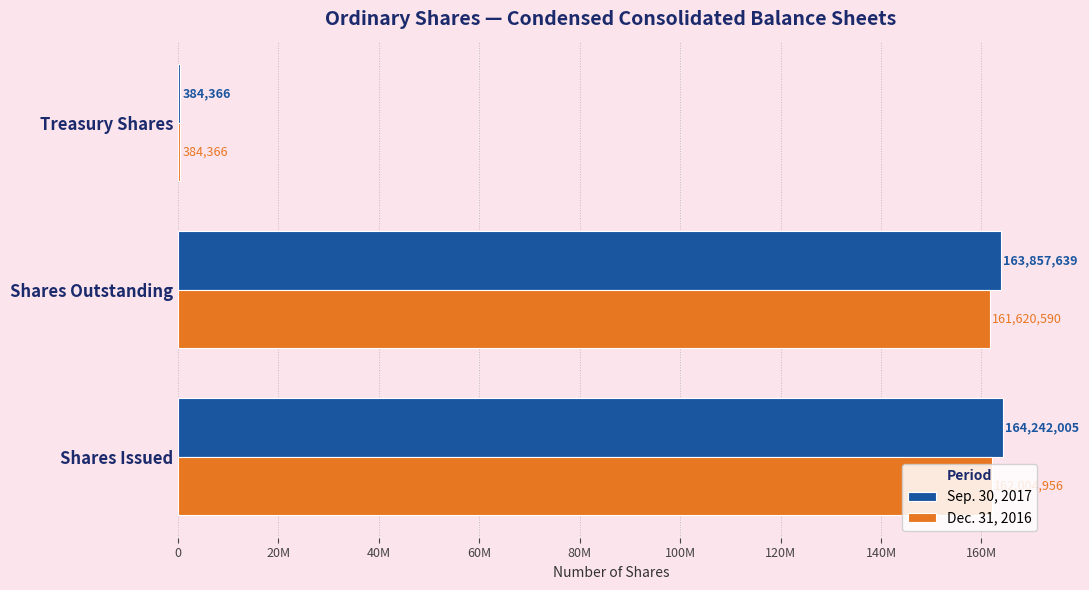

What are all the series names shown in the legend?

Sep. 30, 2017, Dec. 31, 2016